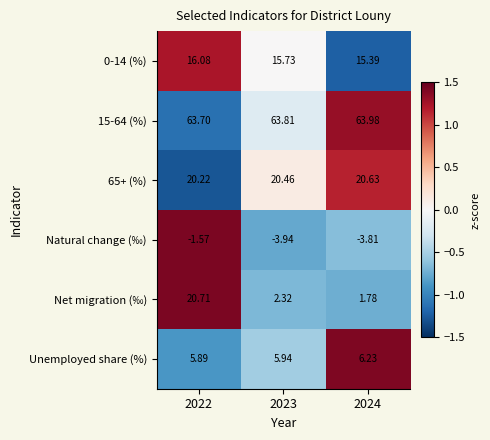

Between 2022 and 2023, which series saw the biggest shift?

Net migration (‰)